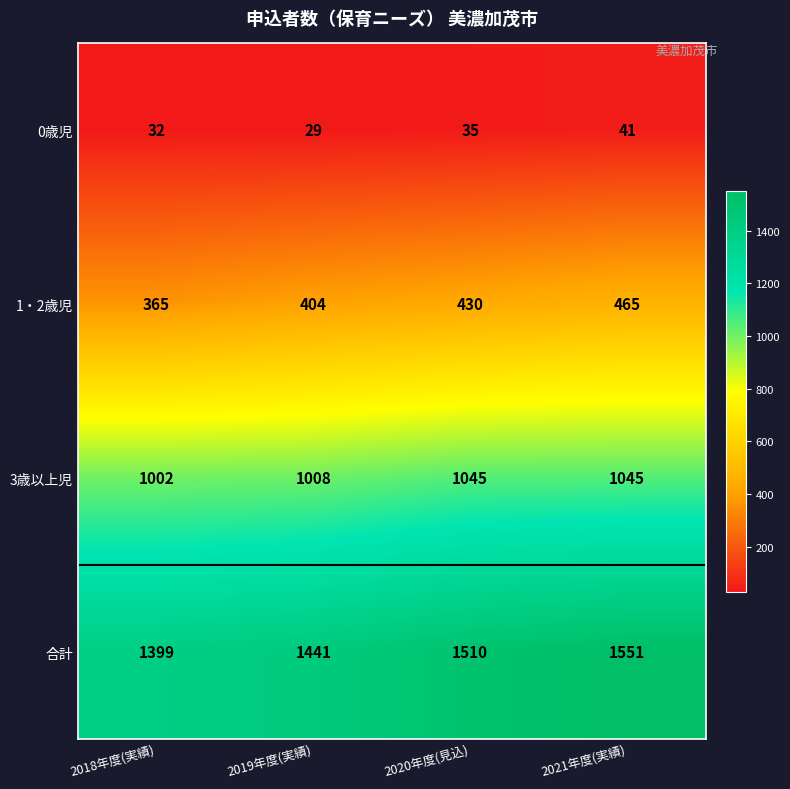

What is the sum of all 1・2歳児 values?

1664